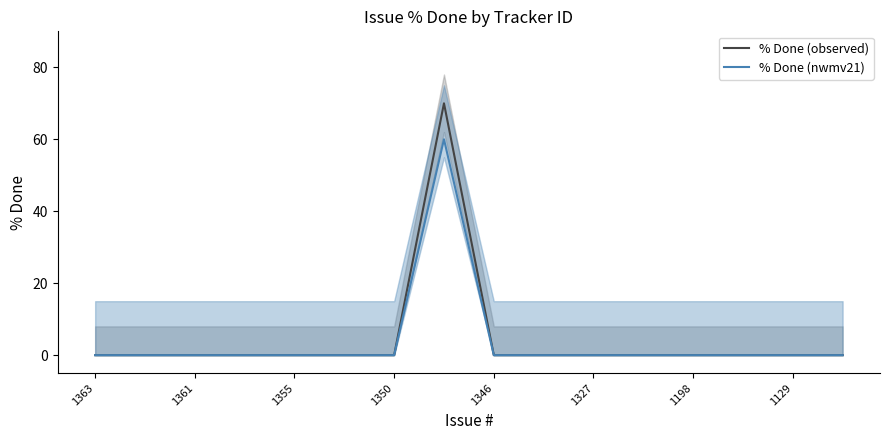

Is it true that % Done (nwmv21) equals 0 at 1129?

True